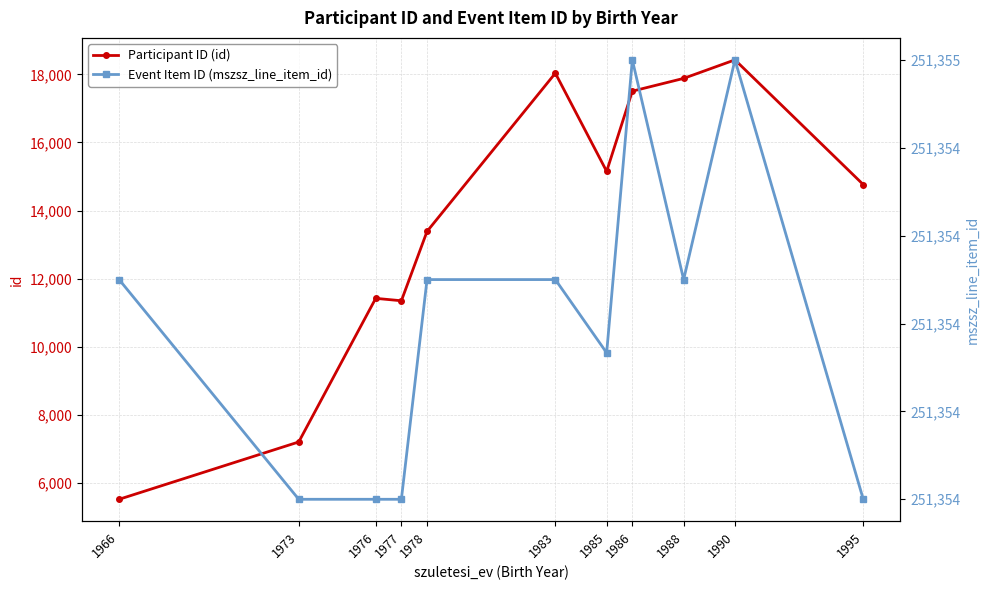

Rank the categories by Participant ID (id) value from lowest to highest.

1966, 1973, 1977, 1976, 1978, 1995, 1985, 1986, 1988, 1983, 1990